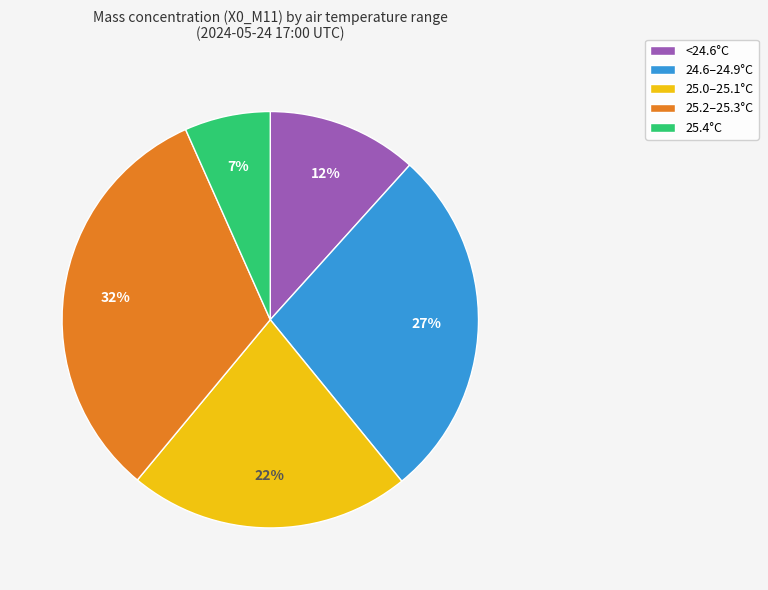

Does any single category account for the majority?

No